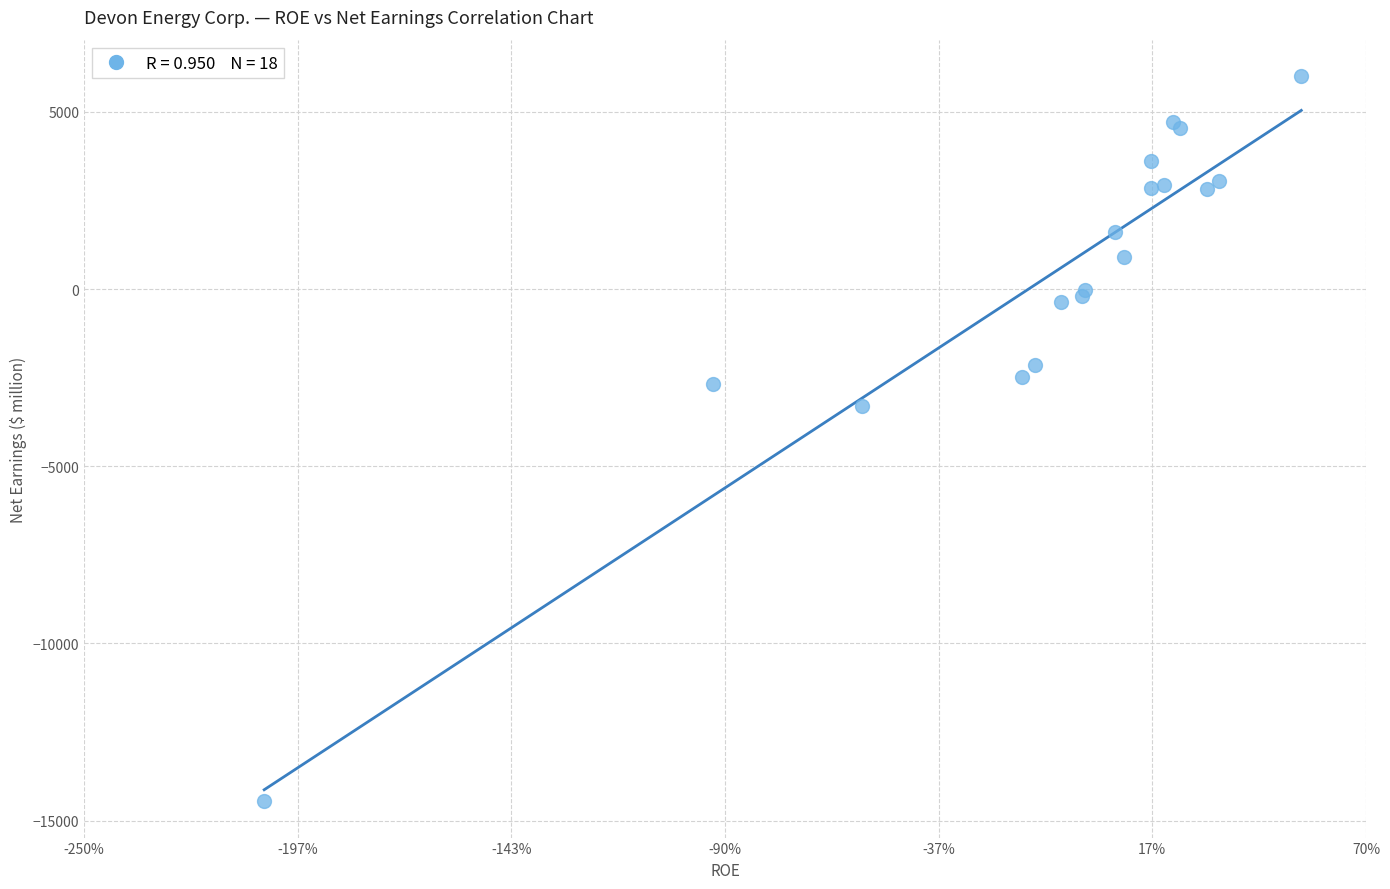

What Y value in the scatter plot is closest to -4219?

-3302